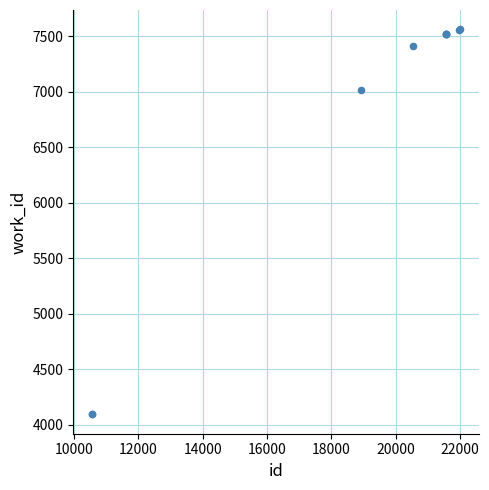

What Y value in the scatter plot is closest to 5829?

7018